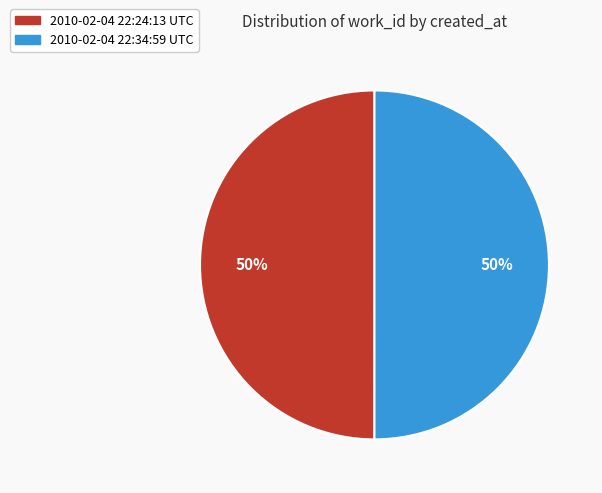

What is the ratio of the value at 2010-02-04 22:24:13 UTC to the value at 2010-02-04 22:34:59 UTC?

1.0